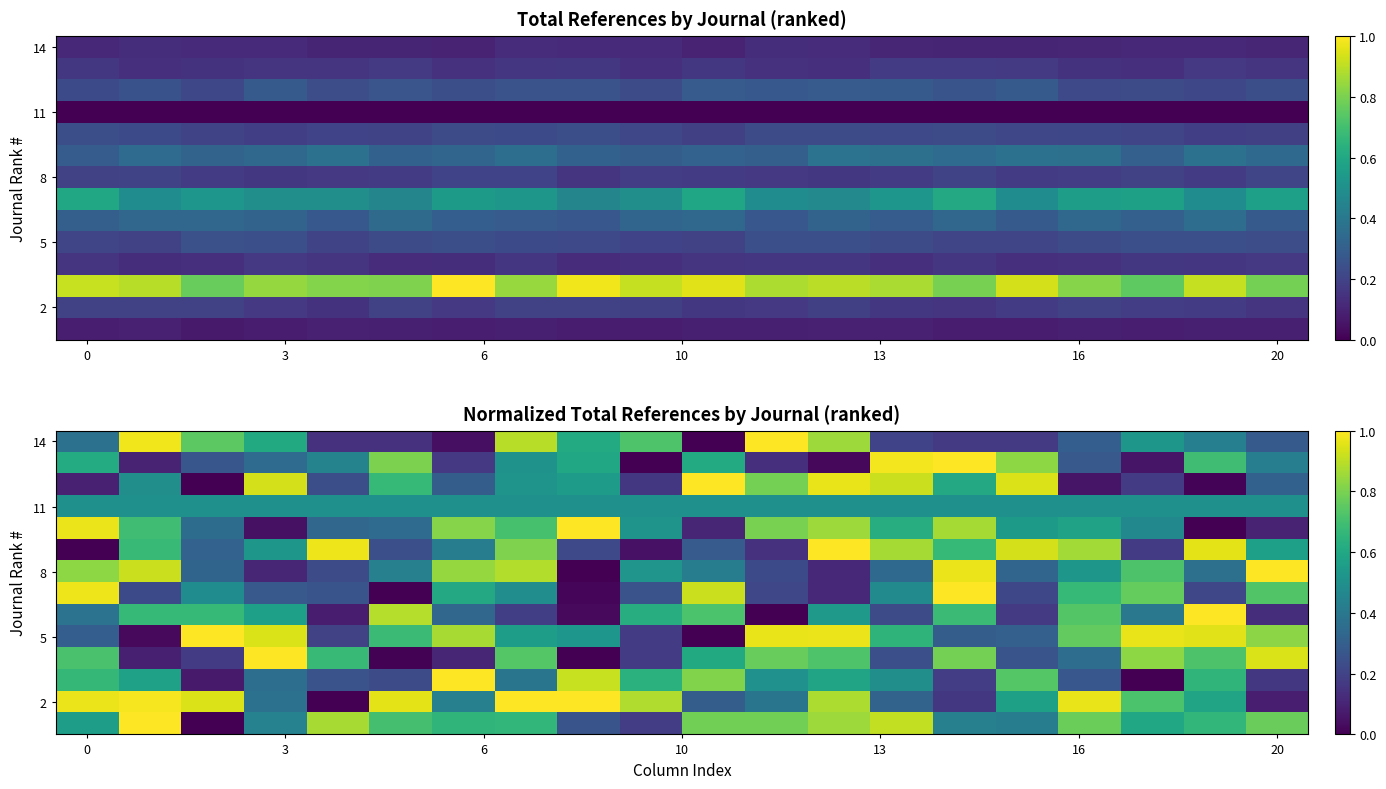

At which category is the sum across all series the highest?

12